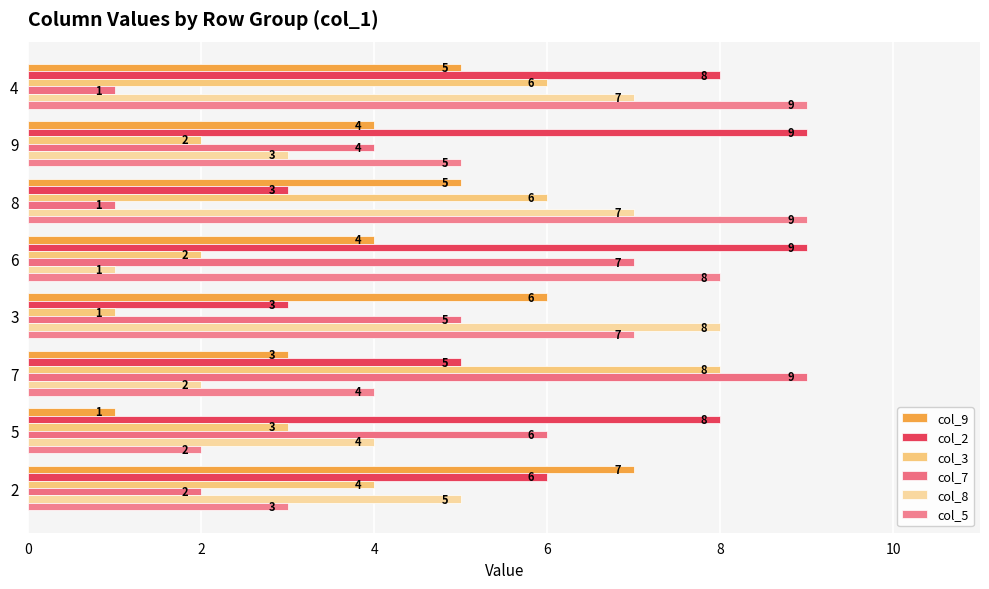

Which series has the widest spread of values?

col_7